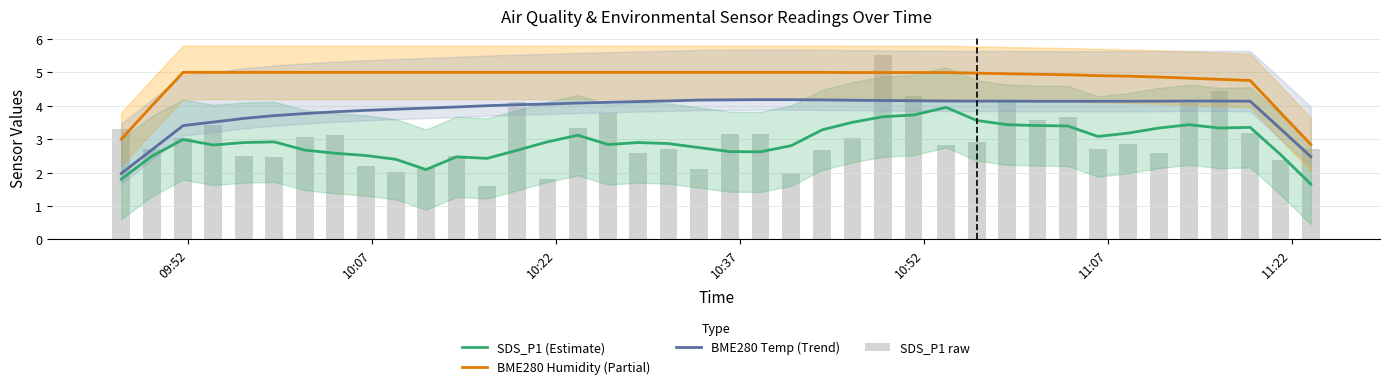

What is the maximum value shown in the chart?

5.5